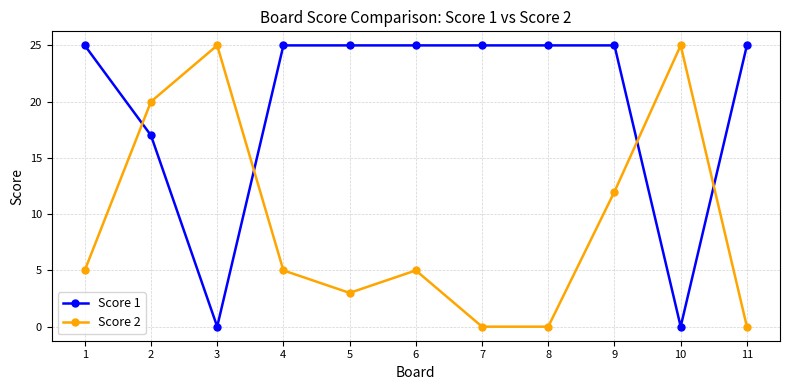

Reading left to right, extract all data points from this chart.

Score 1: 25	17	0	25	25	25	25	25	25	0	25
Score 2: 5	20	25	5	3	5	0	0	12	25	0